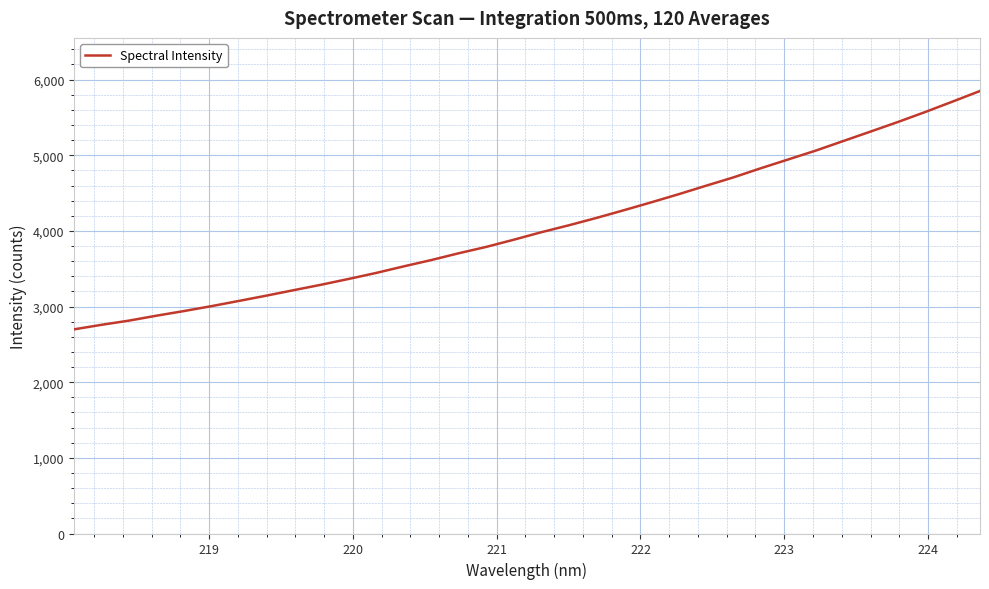

How many lines are shown in the chart?

1